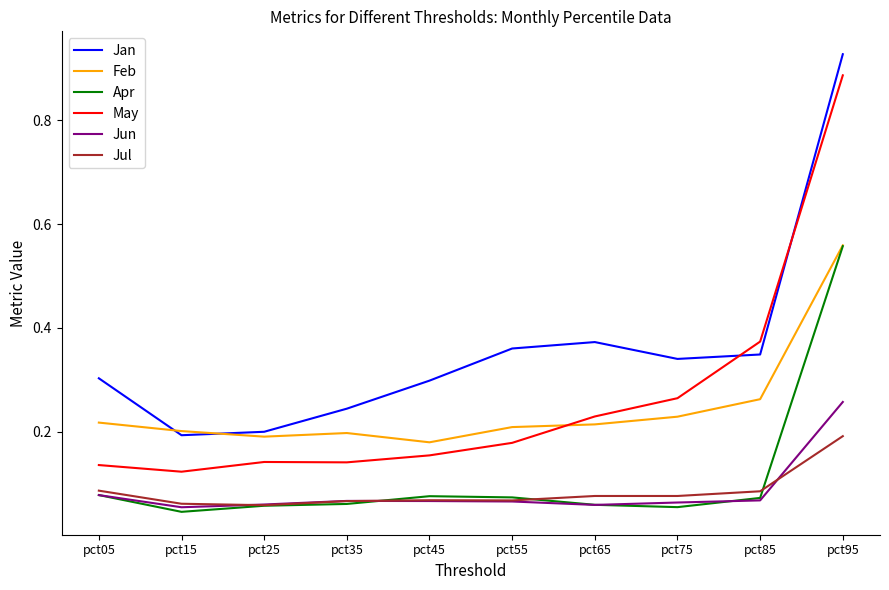

At which category is the sum across all series the highest?

pct95